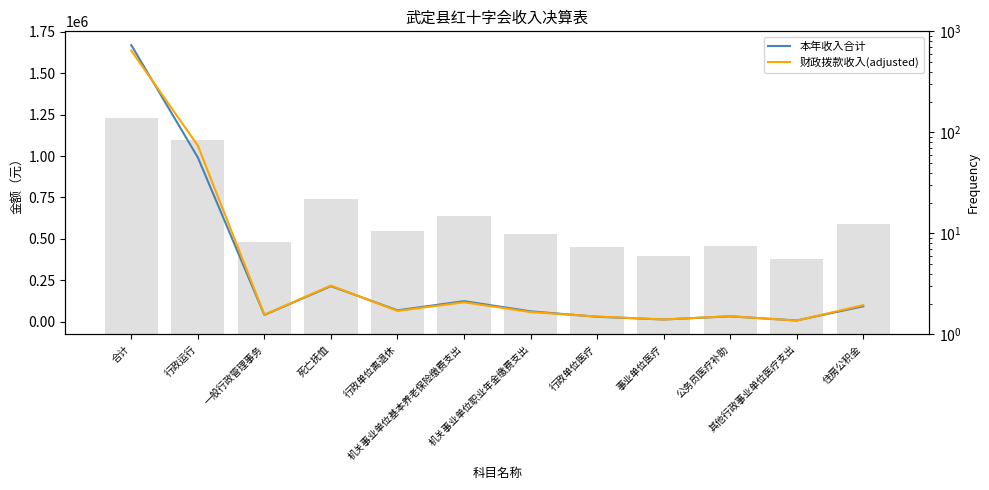

Reading left to right, what are all the values shown in this chart?

本年收入合计: 合计=1670311.3	行政运行=991718.8	一般行政管理事务=40000.0	死亡抚恤=213985.6	行政单位离退休=67894.9	机关事业单位基本养老保险缴费支出=123308.6	机关事业单位职业年金缴费支出=61823.6	行政单位医疗=28873.8	事业单位医疗=12469.3	公务员医疗补助=31471.0	其他行政事业单位医疗支出=6471.6	住房公积金=92294.0
财政拨款收入(adjusted): 合计=1636782.1	行政运行=1063235.9	一般行政管理事务=41484.8	死亡抚恤=217363.4	行政单位离退休=64158.2	机关事业单位基本养老保险缴费支出=116521.6	机关事业单位职业年金缴费支出=57452.2	行政单位医疗=30565.5	事业单位医疗=12671.1	公务员医疗补助=32518.8	其他行政事业单位医疗支出=5975.2	住房公积金=99233.2